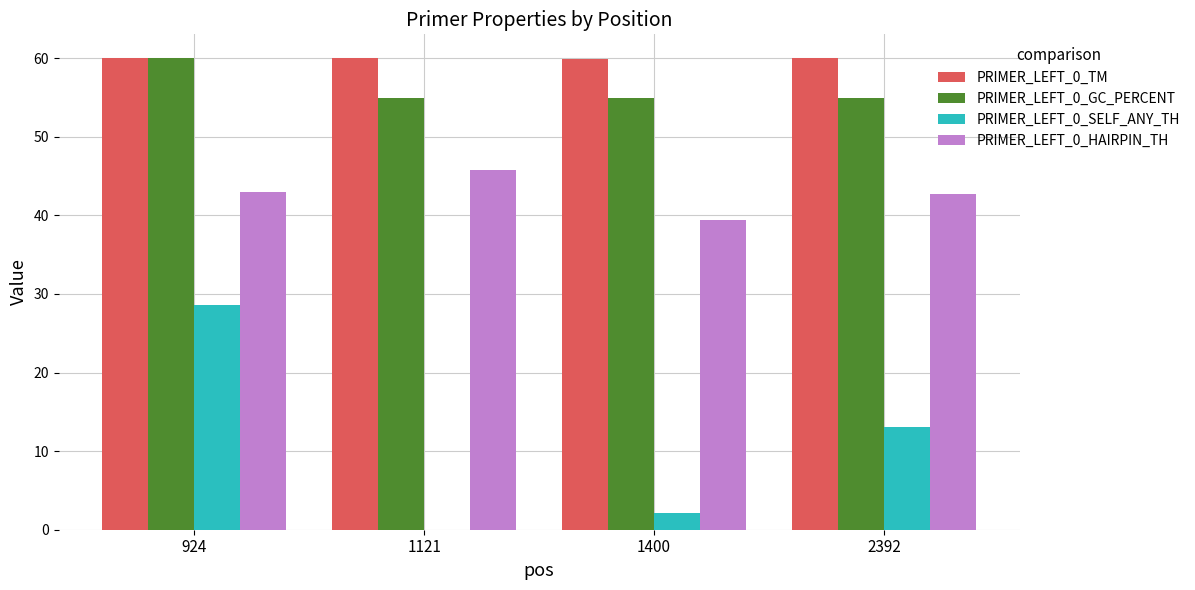

True or false: PRIMER_LEFT_0_GC_PERCENT has a value of 98.8 at 2392.

False